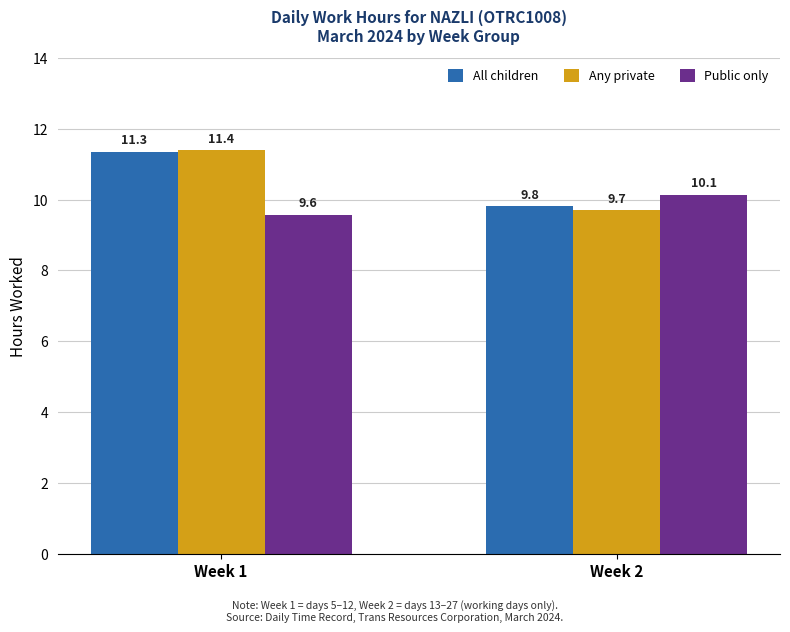

What is the lowest value of the Public only series?

9.6